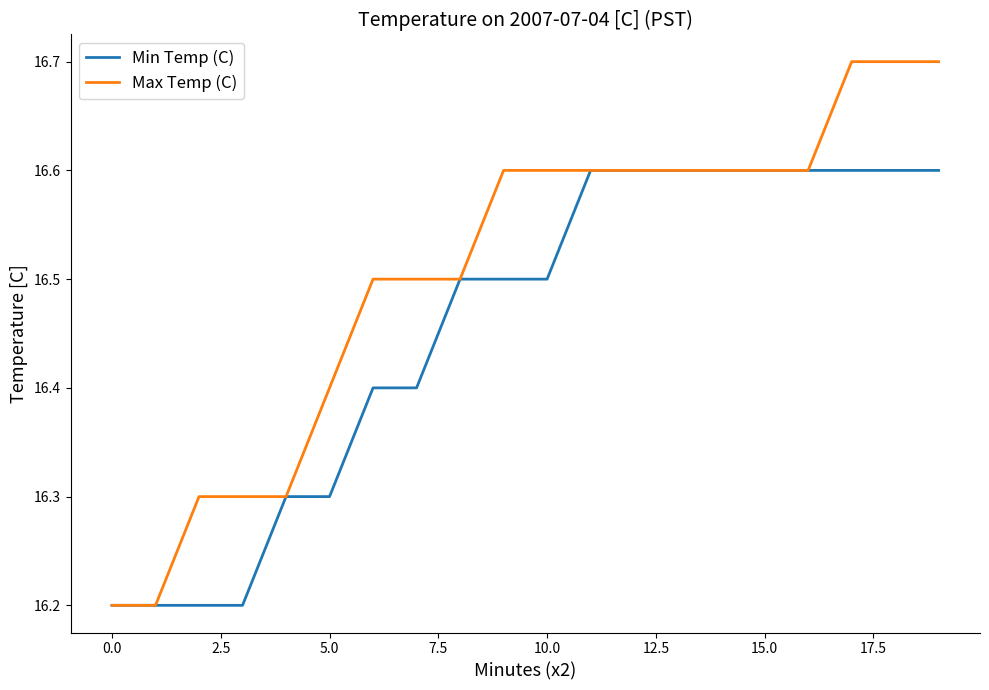

Which series has the largest total across all categories?

Max Temp (C)